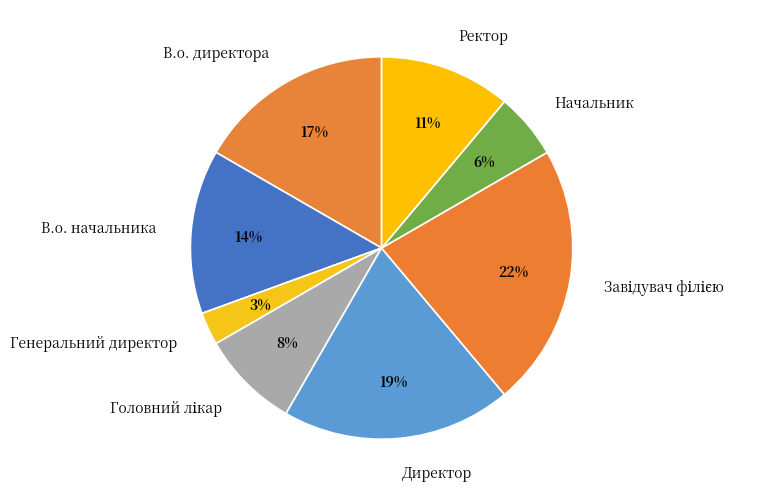

To the nearest percent, what is the average slice percentage?

12%